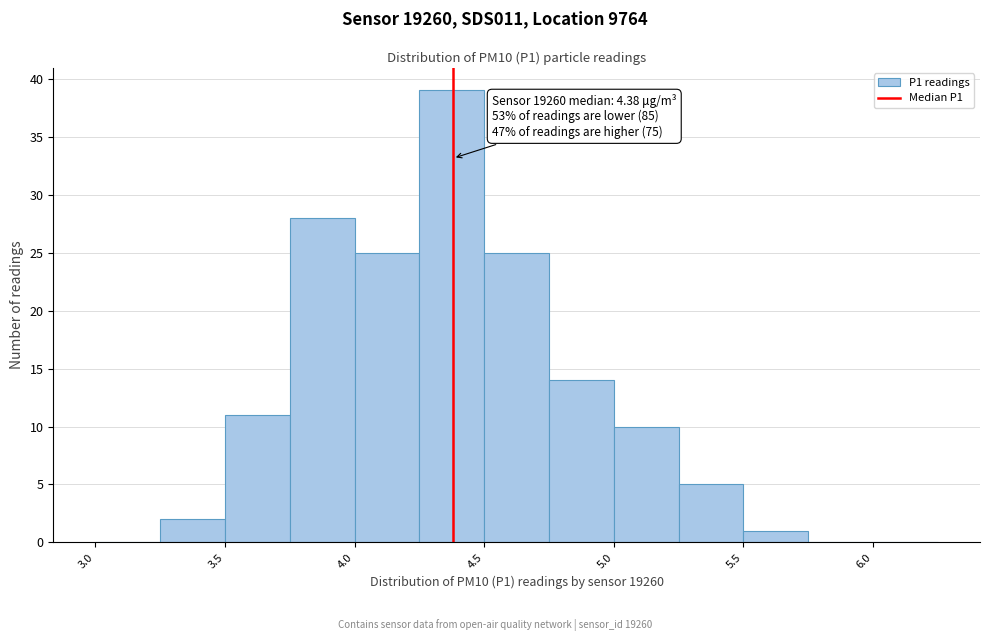

Which range on the x-axis has the tallest bar?

4.25 to 4.50